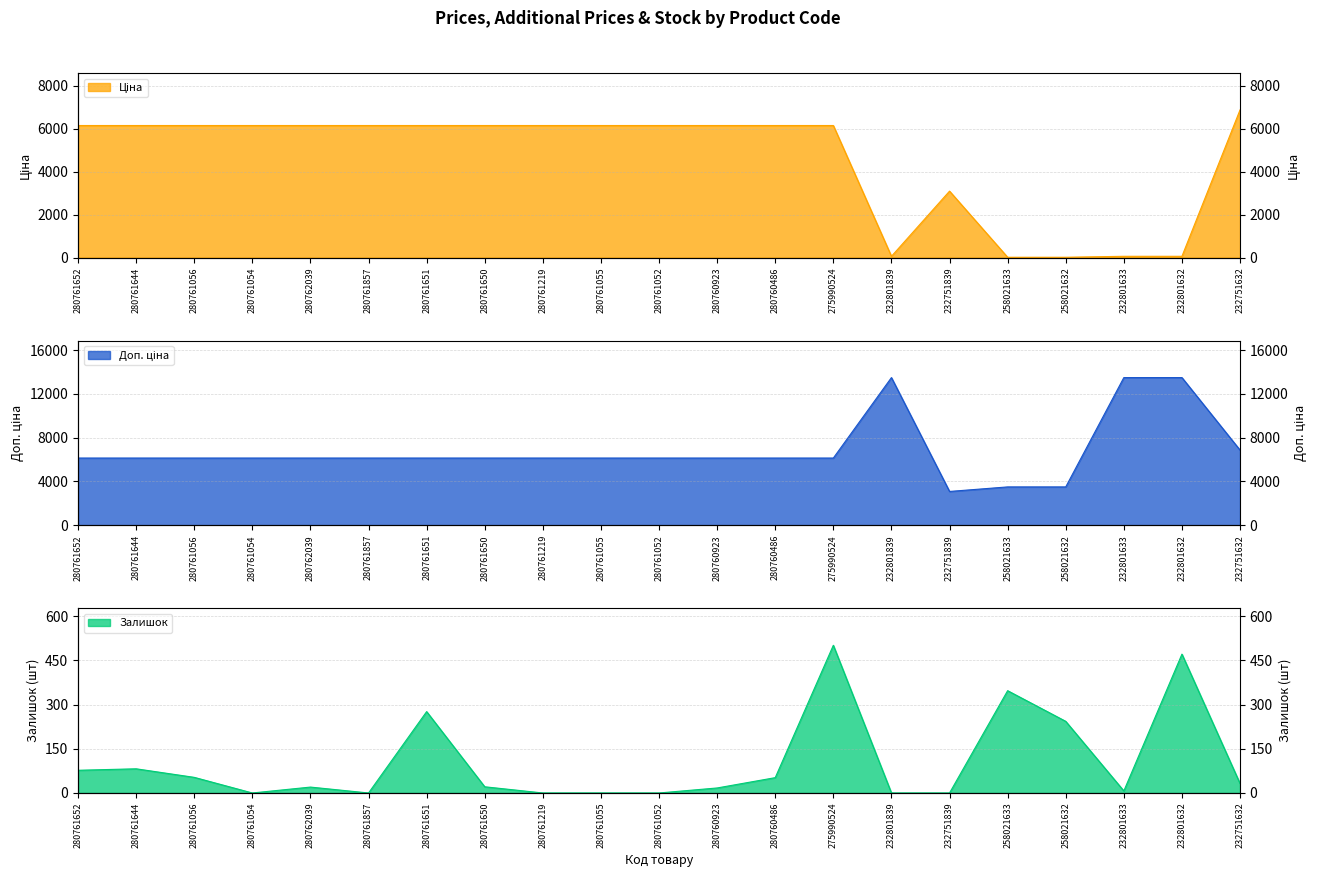

Rank the series at 280761857 from lowest to highest value.

Залишок, Ціна, Доп. ціна